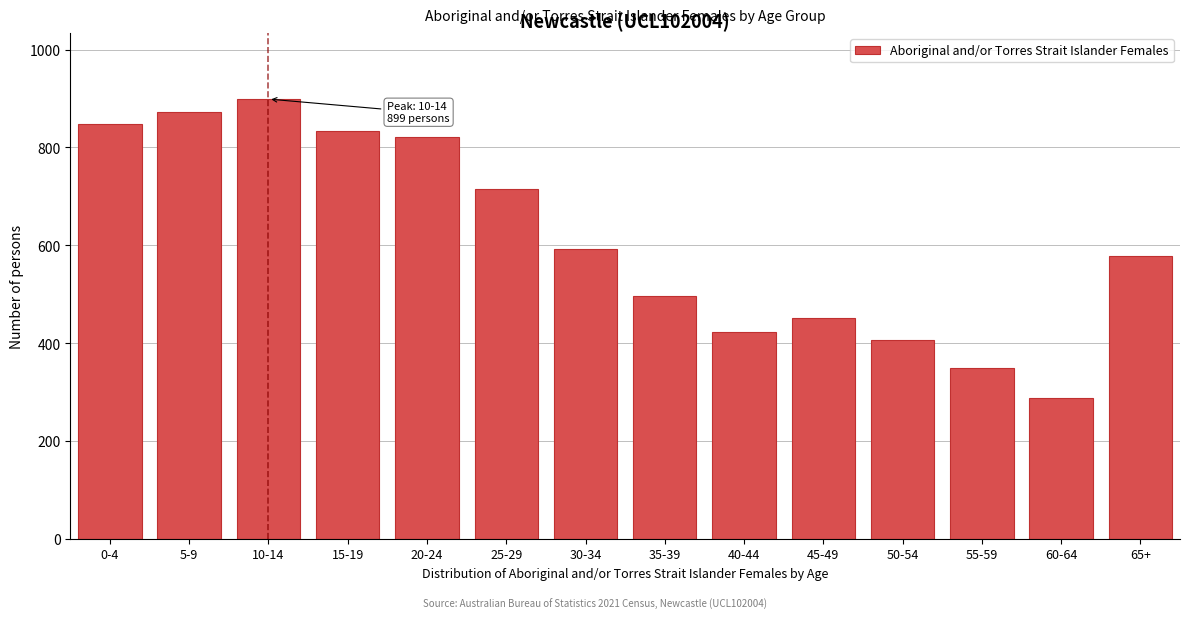

Reading left to right, list all the values displayed in this chart.

848	873	899	833	821	716	593	497	423	451	406	348	288	578